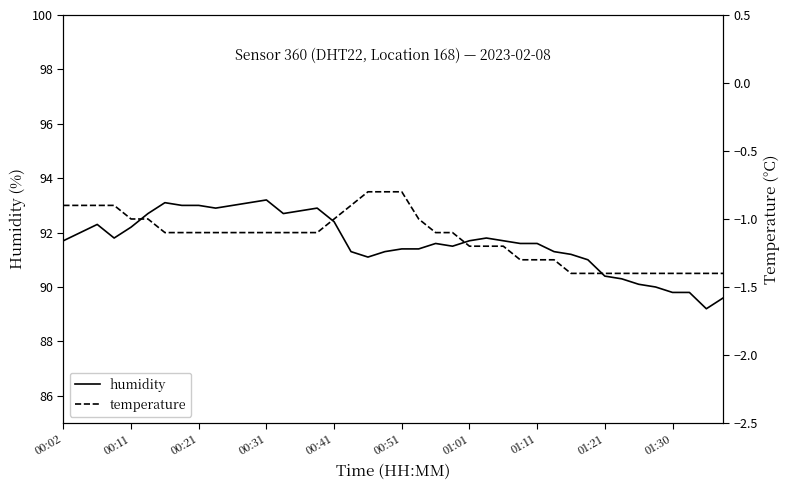

Where is humidity nearest to the value 91?

31